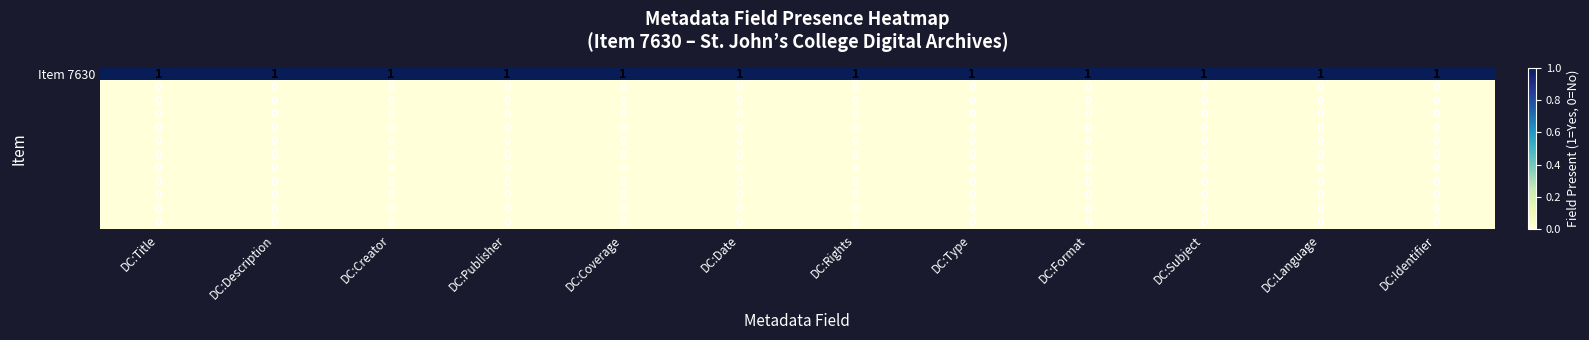

At how many categories does at least one series exceed 0?

12